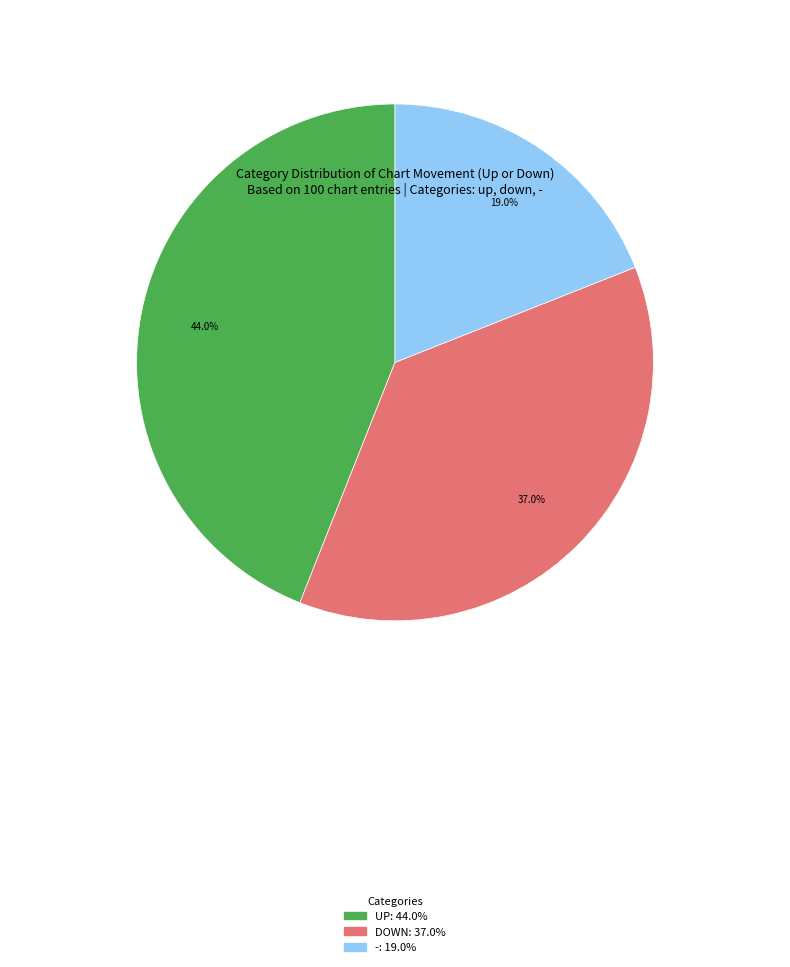

Is there a majority slice in this chart?

No